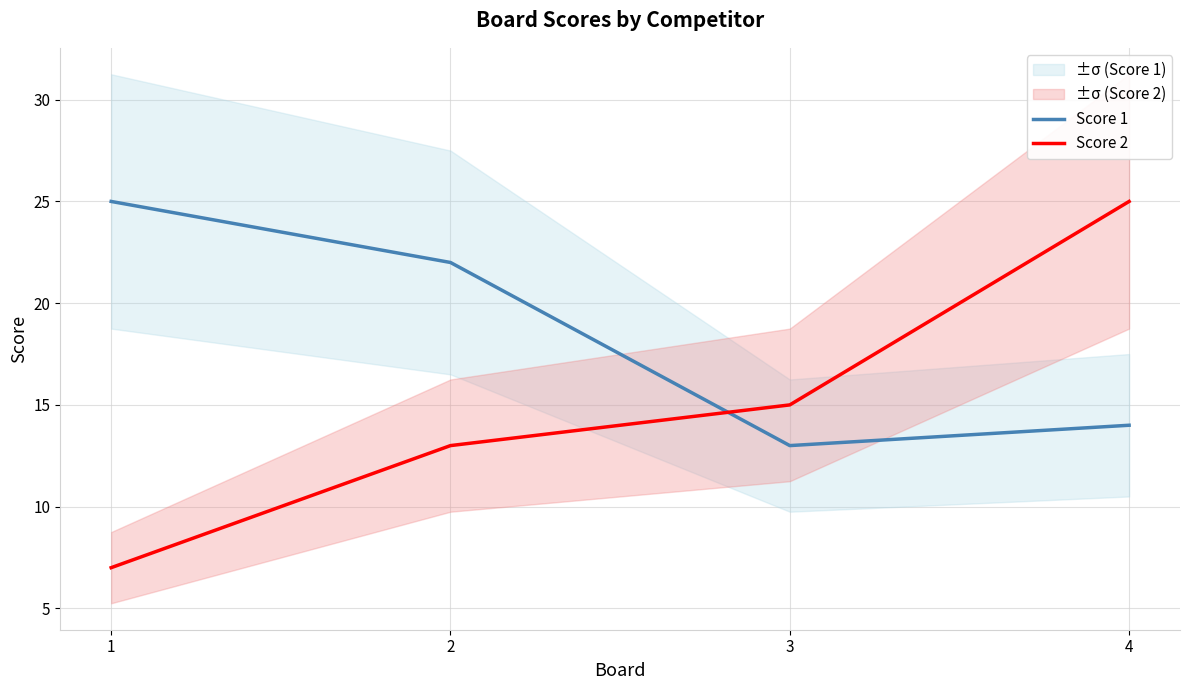

Is it true that Score 2 equals 7 at 1?

True